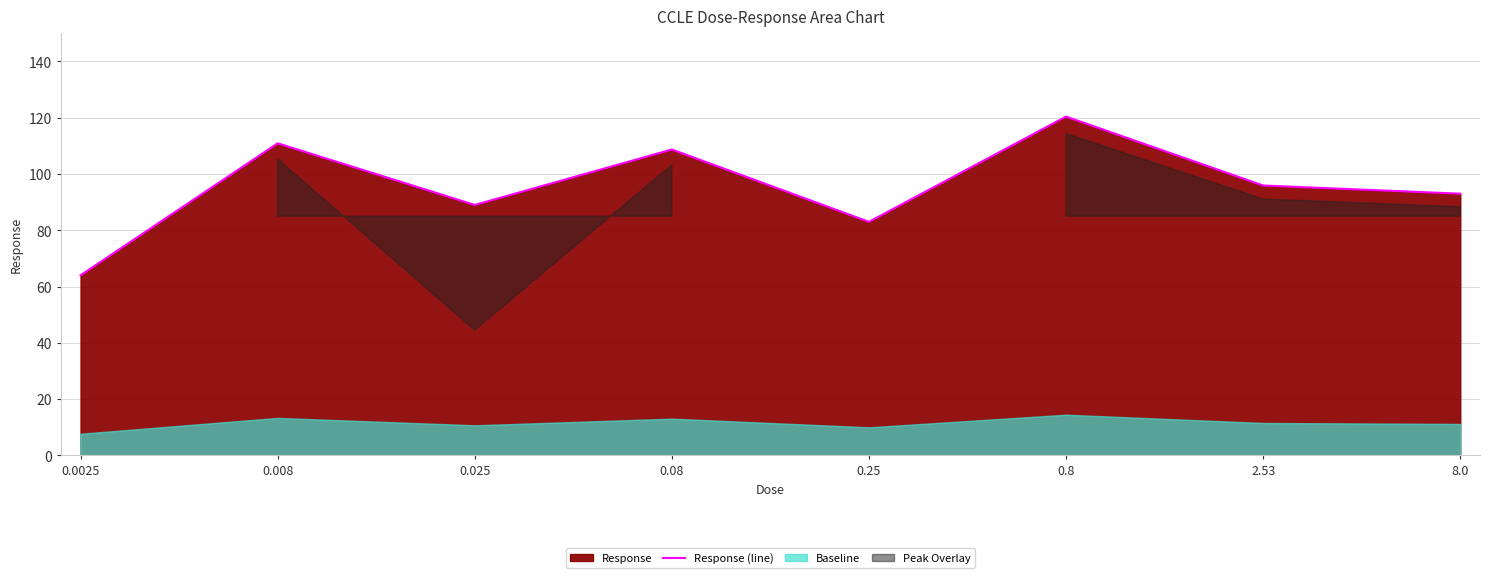

What position from the right is 8.0?

1